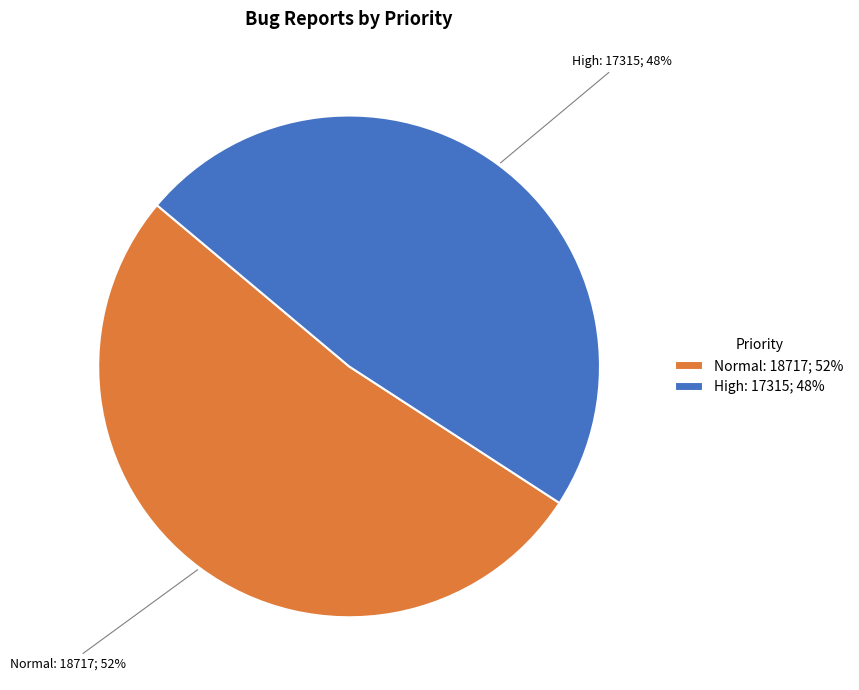

To the nearest percent, what percentage of the pie is High?

48%